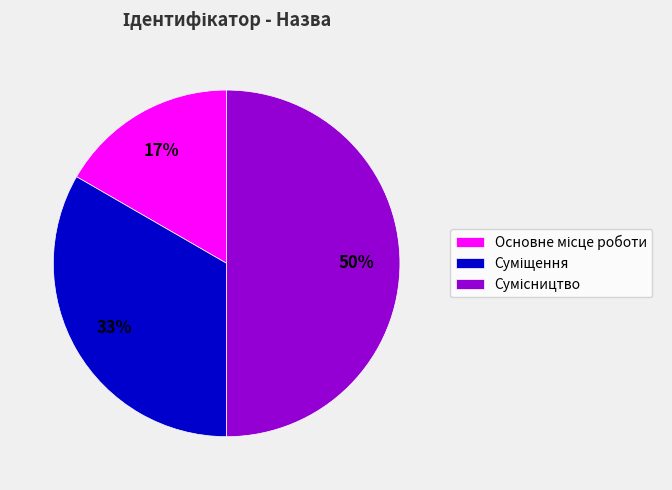

To the nearest percent, what is the difference between the largest and smallest slice percentages?

33%